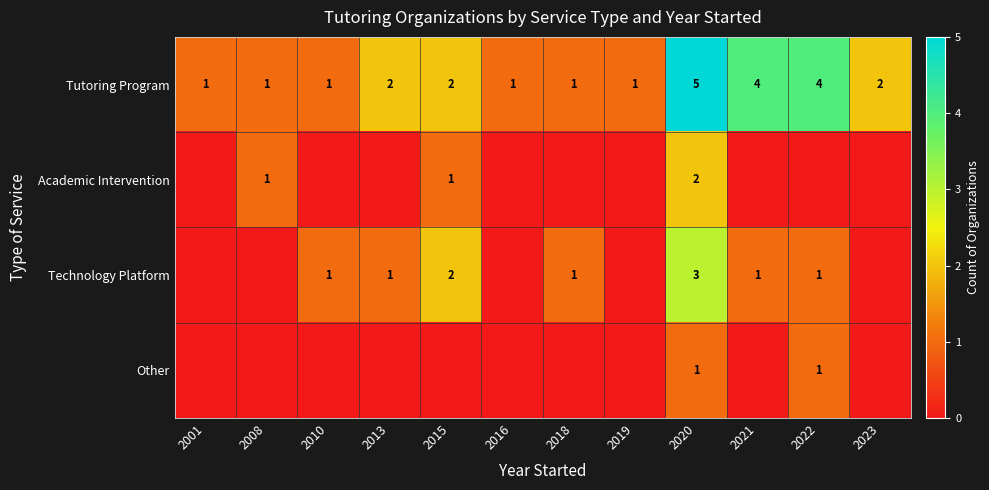

What is the sum of all Tutoring Program values?

25